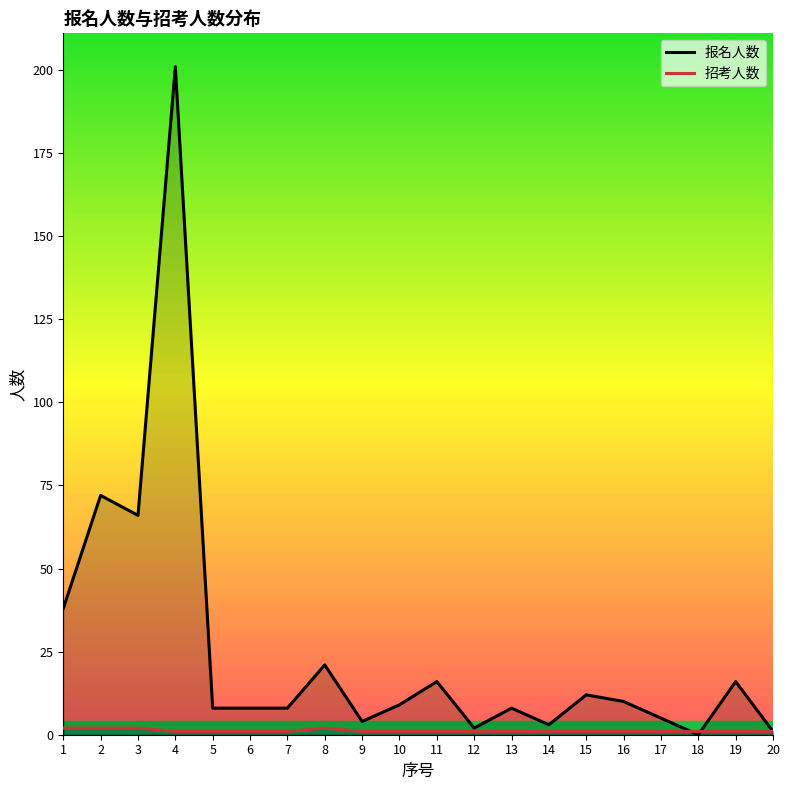

How many lines are shown in the chart?

2